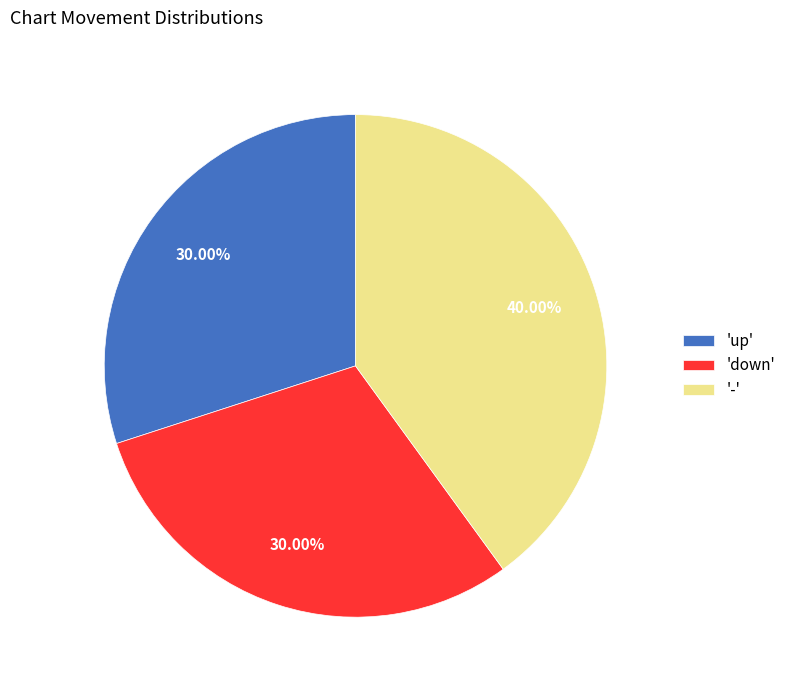

Is the sum of 'down' and 'up' greater than half?

Yes